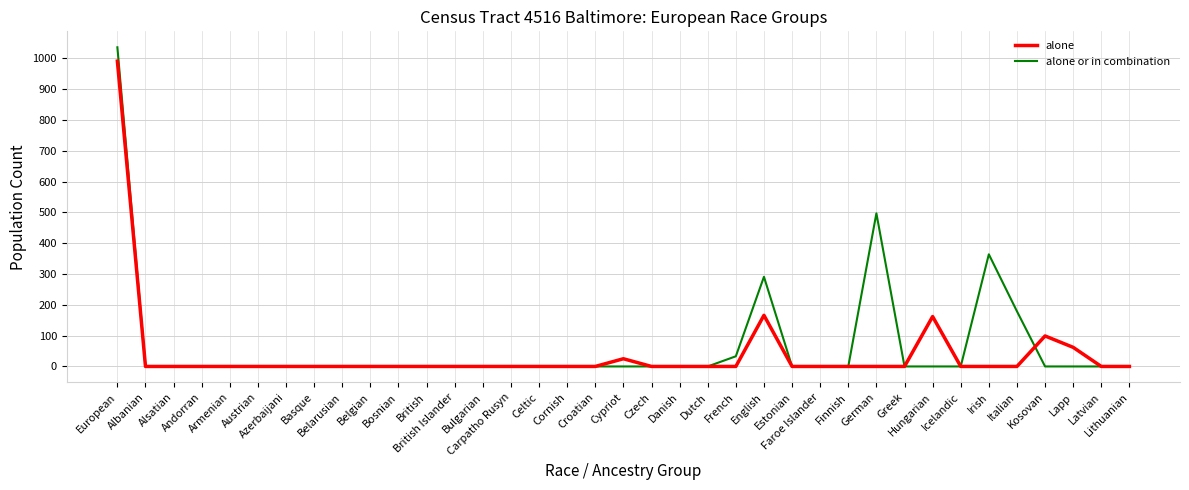

Which series has the largest total across all categories?

alone or in combination